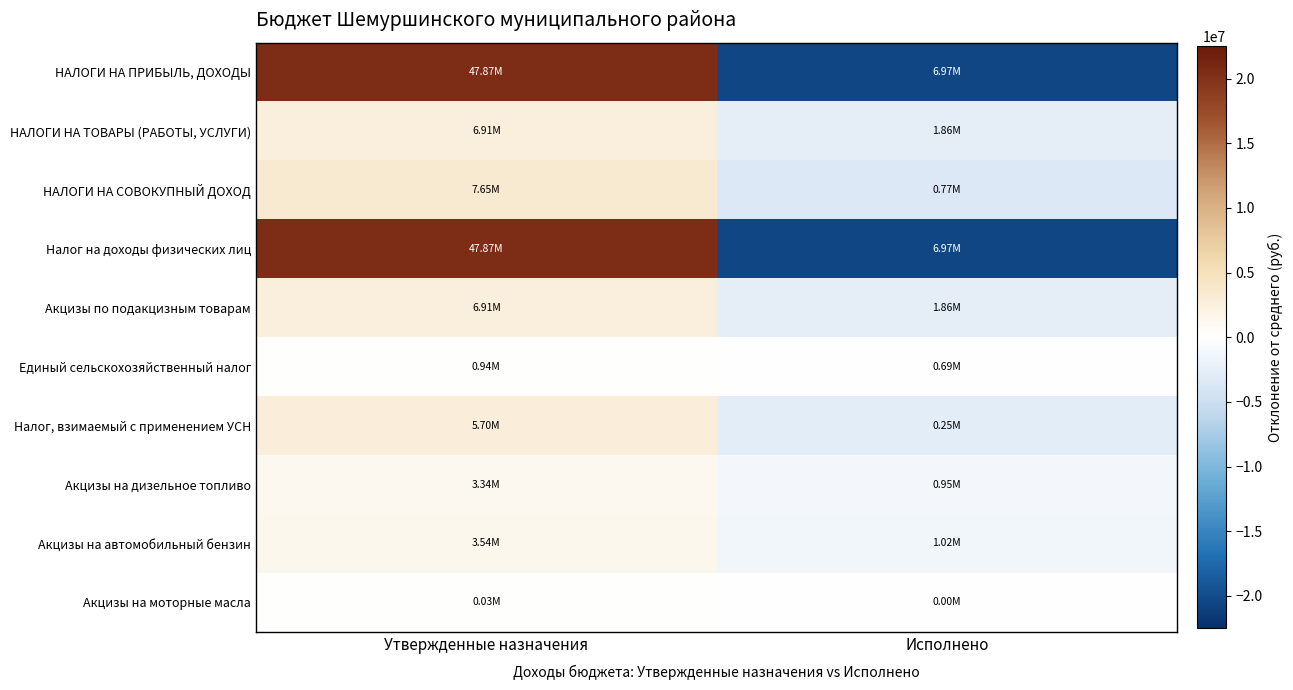

Between Утвержденные назначения and Исполнено, which series saw the biggest shift?

НАЛОГИ НА ПРИБЫЛЬ, ДОХОДЫ